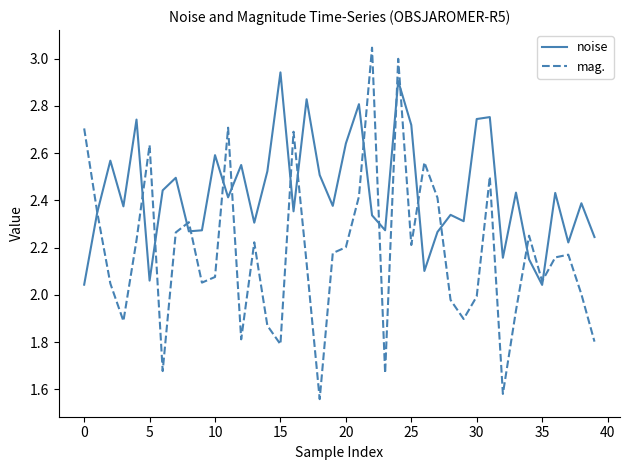

Rank the series by their maximum value, from highest to lowest.

mag., noise